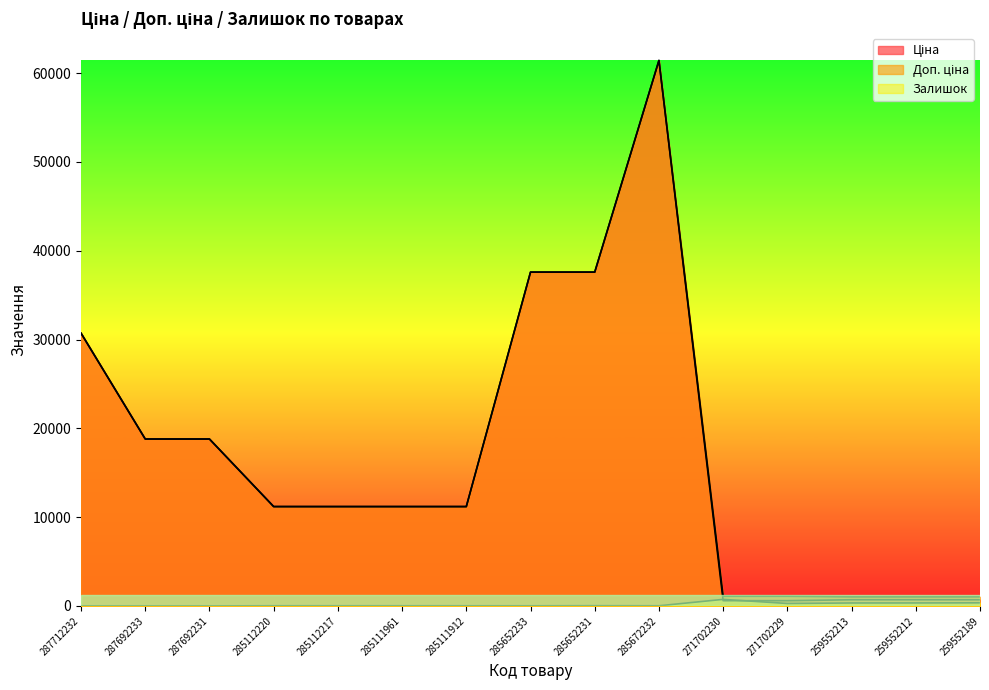

What are all the series names shown in the legend?

Ціна, Доп. ціна, Залишок